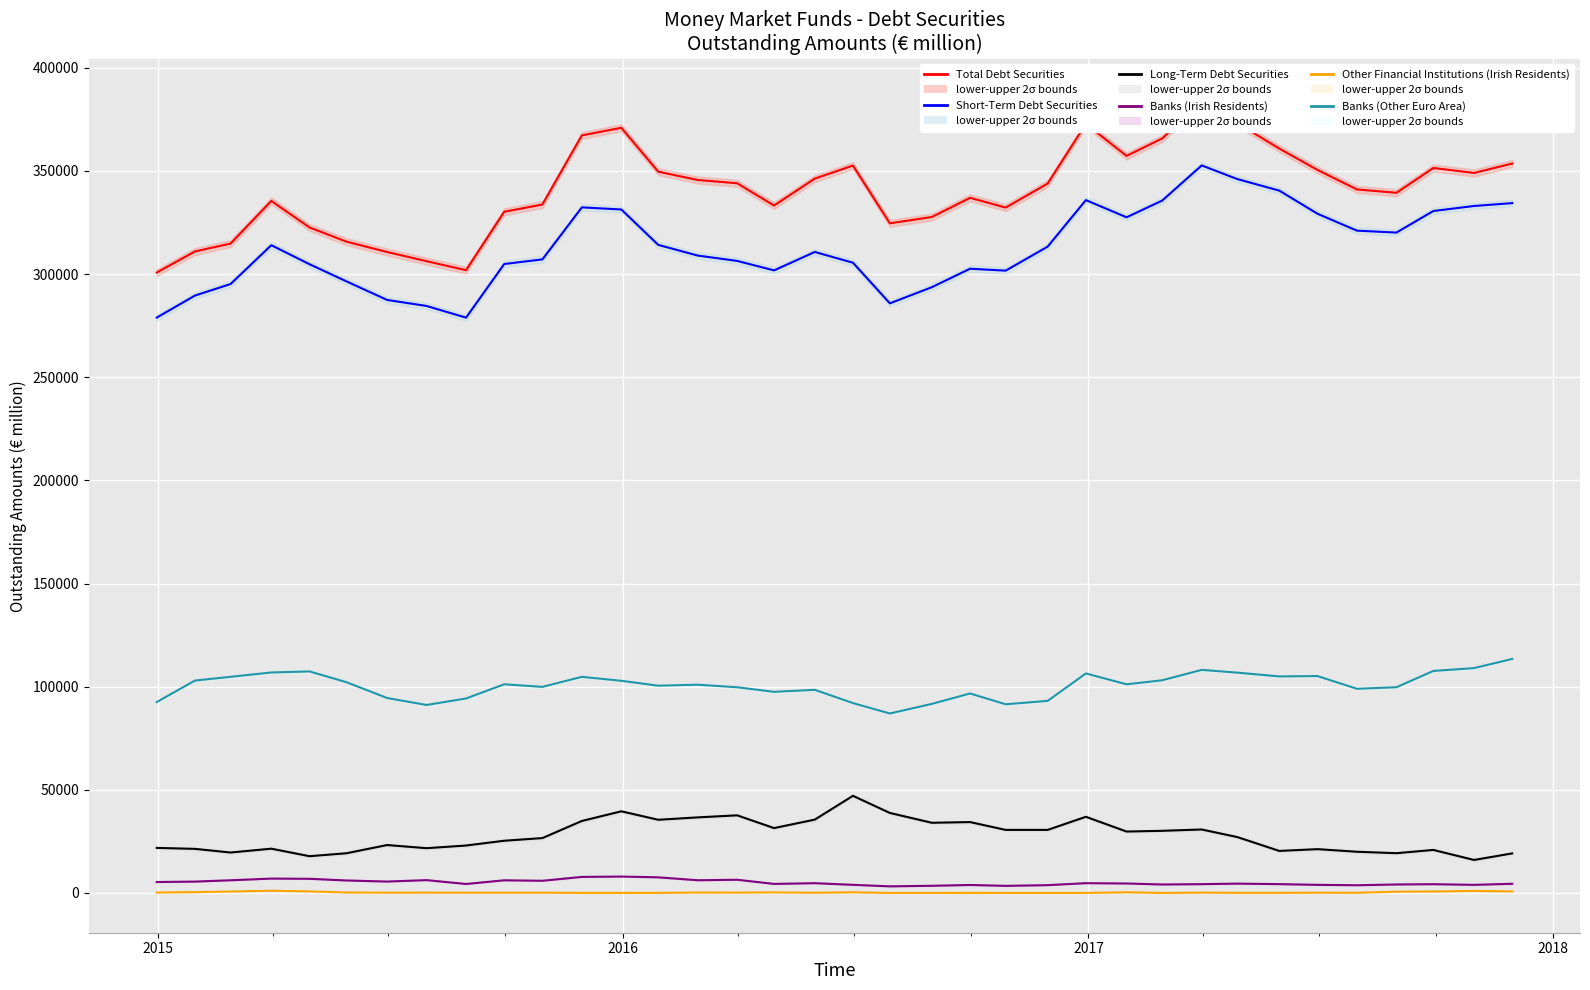

Reading left to right, extract all data points from this chart.

Total Debt Securities: 300753	310953	314786	335459	322598	315721	310689	306238	301874	330193	333714	367225	370894	349626	345604	344011	333227	346271	352588	324595	327656	336948	332222	343884	372768	357283	365755	383435	373135	360821	350474	341019	339390	351421	348998	353578
Short-Term Debt Securities: 278906	289574	295174	313992	304771	296469	287456	284531	278871	304872	307107	332321	331306	314147	308967	306377	301777	310712	305496	285806	293633	302583	301653	313305	335846	327509	335627	352664	346042	340441	329229	321037	320106	330558	333001	334388
Long-Term Debt Securities: 21847	21379	19612	21467	17826	19252	23233	21707	23003	25321	26607	34905	39588	35479	36637	37634	31450	35559	47092	38789	34023	34366	30569	30579	36923	29775	30127	30771	27092	20380	21245	19982	19283	20863	15997	19190
Banks (Irish Residents): 5308	5514	6161	6977	6870	6057	5534	6230	4357	6143	5914	7786	7951	7585	6169	6408	4391	4750	3946	3219	3482	3875	3454	3795	4755	4600	4111	4278	4528	4287	3946	3744	4122	4262	3935	4459
Other Financial Institutions (Irish Residents): 221	395	707	1085	759	228	141	165	137	135	139	47	47	39	222	176	282	109	318	17	17	57	13	14	14	330	14	180	73	71	132	103	622	725	989	774
Banks (Other Euro Area): 92553	102962	104780	106878	107390	102178	94500	91130	94277	101159	99894	104764	102848	100476	100959	99720	97499	98474	92035	86999	91657	96696	91469	93114	106415	101144	103104	108140	106796	104972	105140	98967	99729	107621	109000	113442